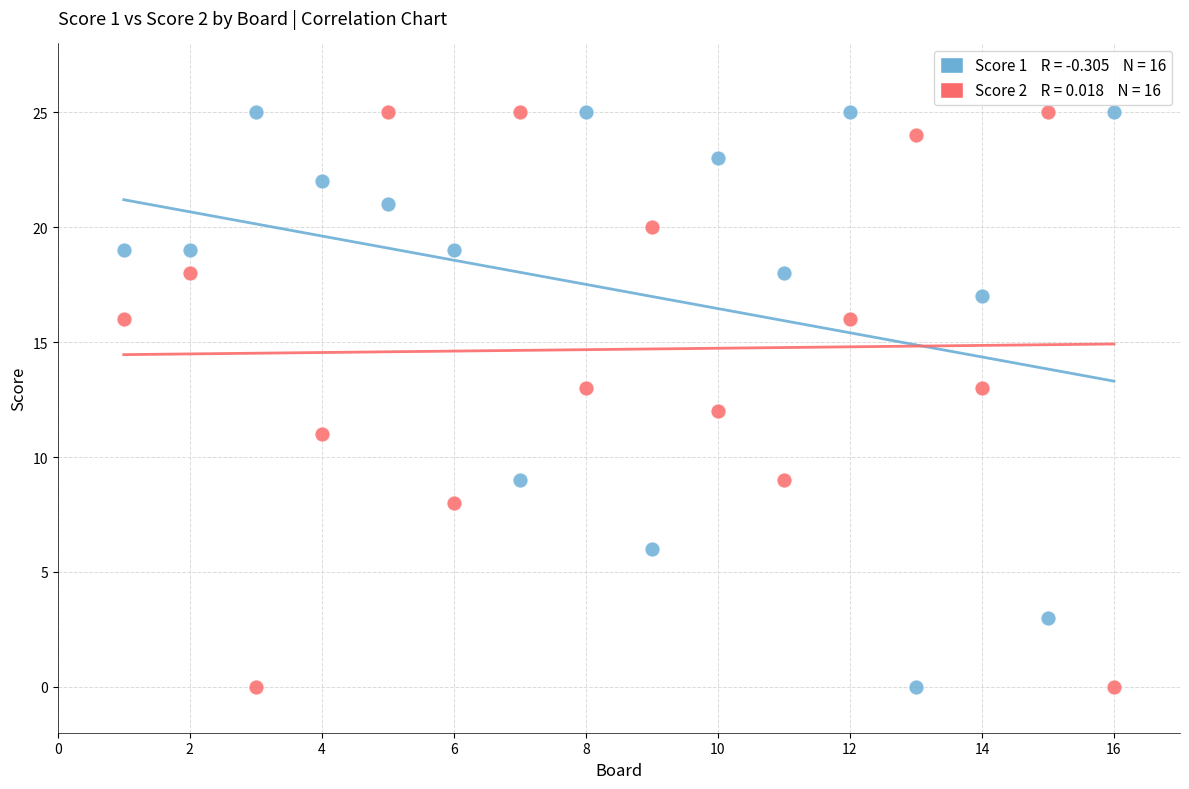

Across all data points, what is the range of Y values (max minus min)?

25